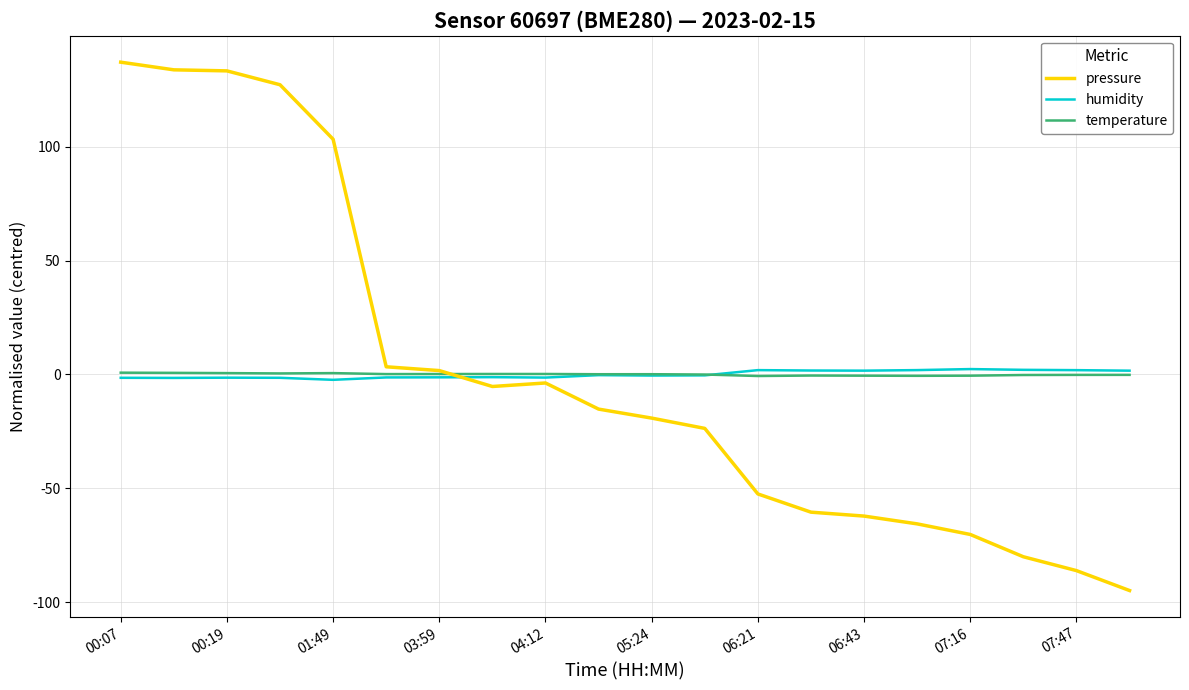

Which series has the widest spread of values?

pressure